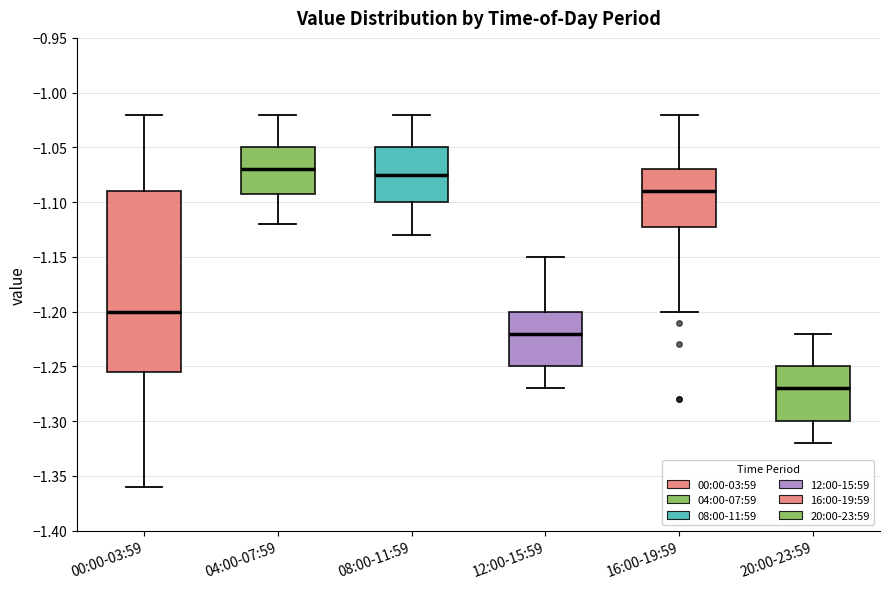

Reading left to right, transcribe this box plot: for each box, give where its median line is, the range the box spans, and where its two whiskers end, as read against the y-axis. The values are not printed on the chart, so give them approximately, as read against the axis.

00:00-03:59: median -1.200, box -1.255 to -1.090, whiskers -1.360 to -1.020
04:00-07:59: median -1.070, box -1.090 to -1.050, whiskers -1.120 to -1.020
08:00-11:59: median -1.075, box -1.100 to -1.050, whiskers -1.130 to -1.020
12:00-15:59: median -1.220, box -1.250 to -1.200, whiskers -1.270 to -1.150
16:00-19:59: median -1.090, box -1.120 to -1.070, whiskers -1.200 to -1.020
20:00-23:59: median -1.270, box -1.300 to -1.250, whiskers -1.320 to -1.220